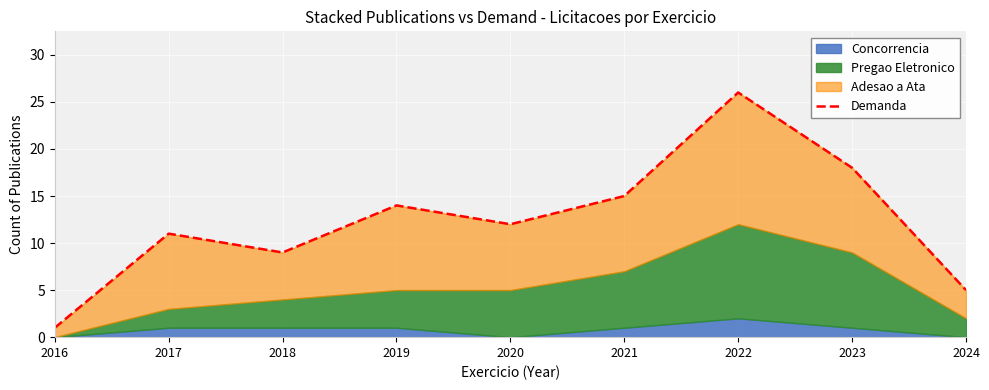

What is the greatest value displayed?

26